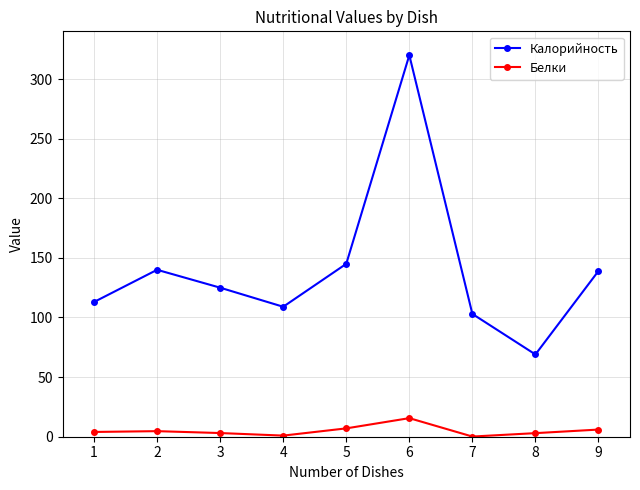

Which series has the largest range (max minus min)?

Калорийность